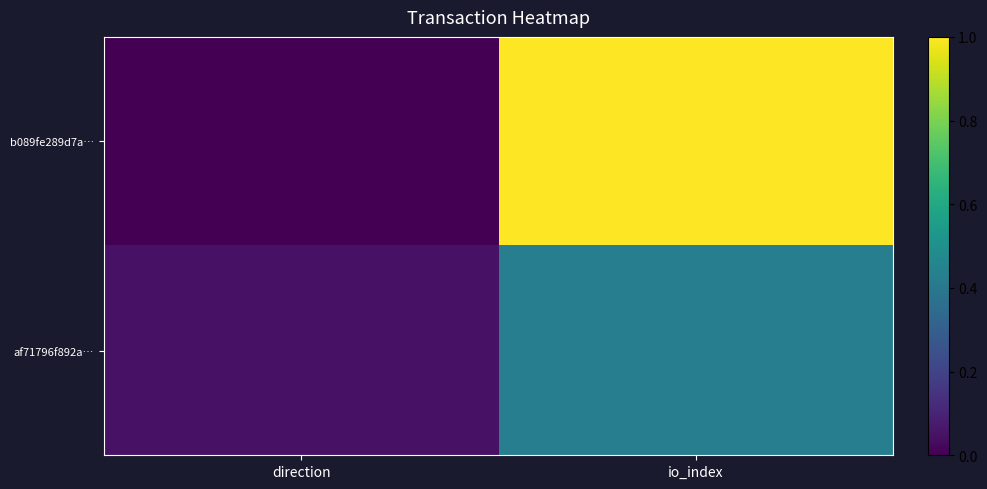

At how many categories does at least one series exceed 0?

2